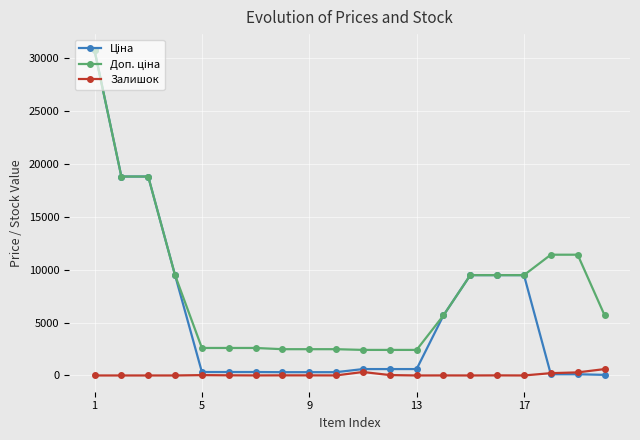

At how many categories does at least one series exceed 6511?

9